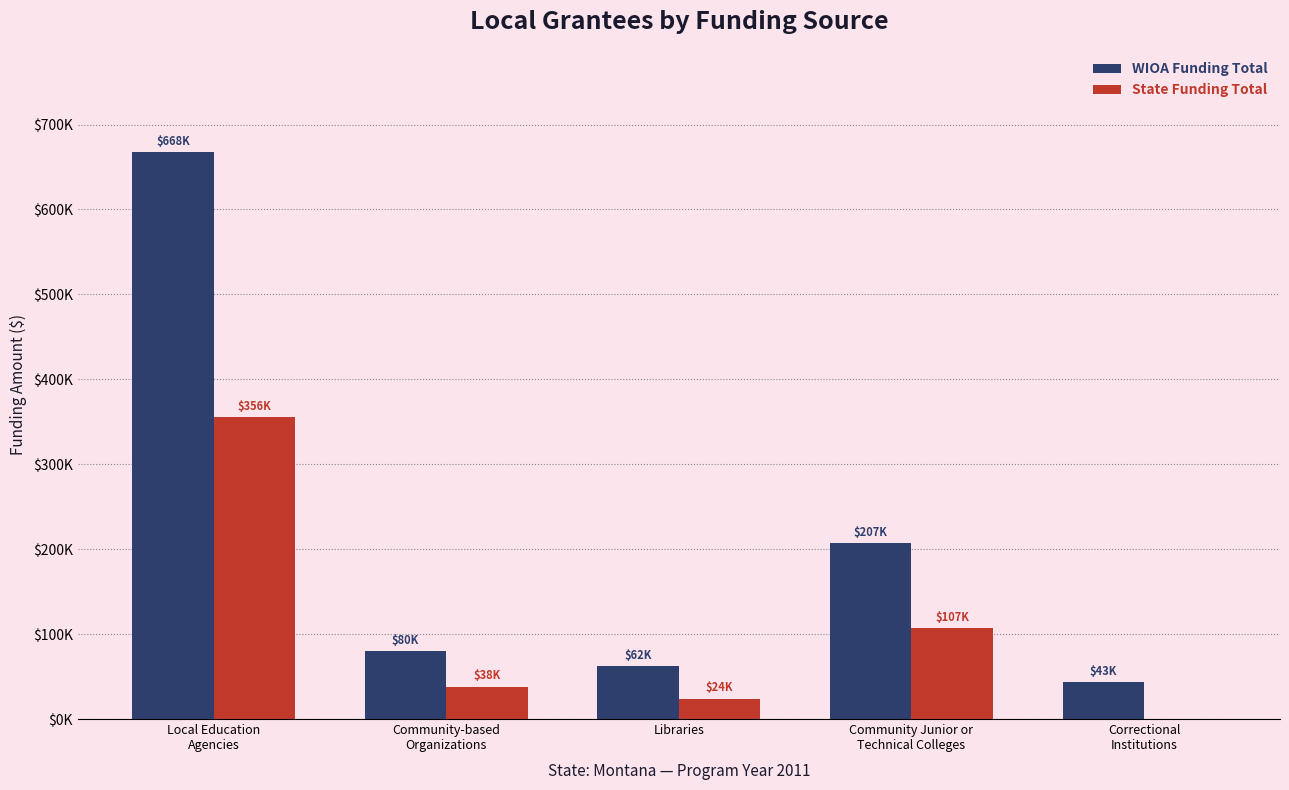

What is the value of the WIOA Funding Total bar at the 3rd from the left?

61935